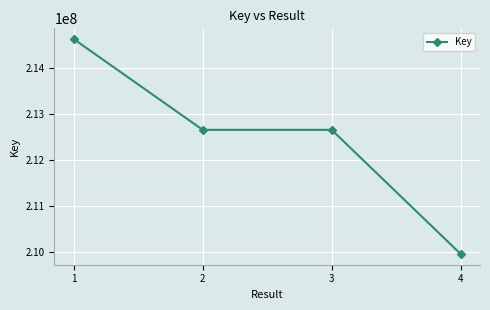

True or false: there are more than 1 points higher than both neighbors.

False